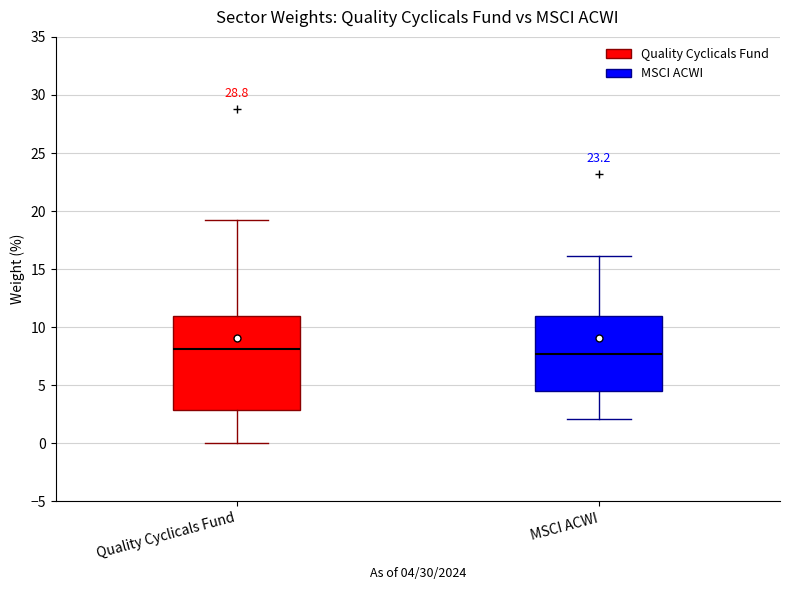

Reading left to right, read every box against the y-axis: the position of its median line, the range the box covers, and the ends of its whiskers. The values are not printed on the chart, so give them approximately, as read against the axis.

Quality Cyclicals Fund: median 8.0, box 3.0 to 11.0, whiskers 0.0 to 19.0
MSCI ACWI: median 7.5, box 4.5 to 11.0, whiskers 2.0 to 16.0